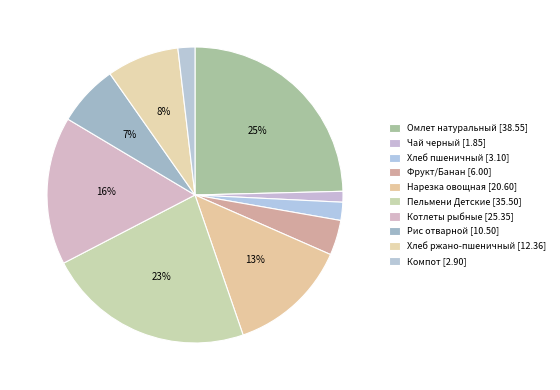

How many segments does this pie chart have?

10